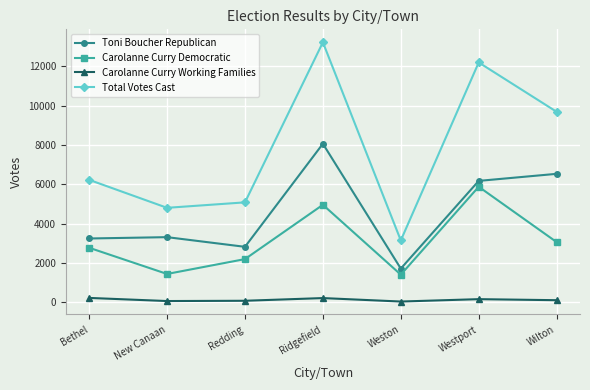

True or false: Carolanne Curry Democratic has a value of 718 at Redding.

False